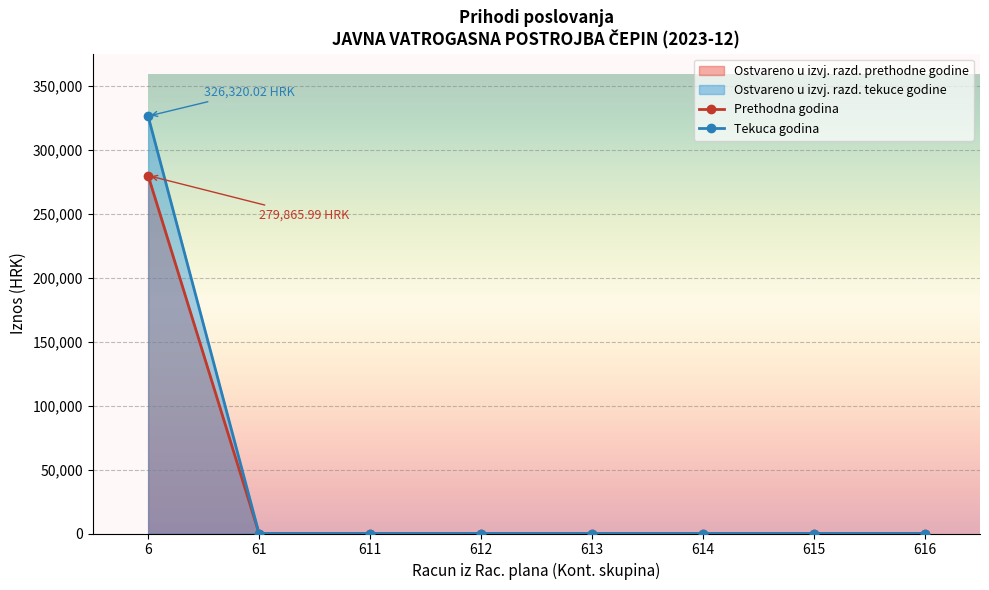

Rank the series at 613 from highest to lowest value.

Ostvareno u izvještajnom razdoblju prethodne godine, Ostvareno u izvještajnom razdoblju tekuce godine